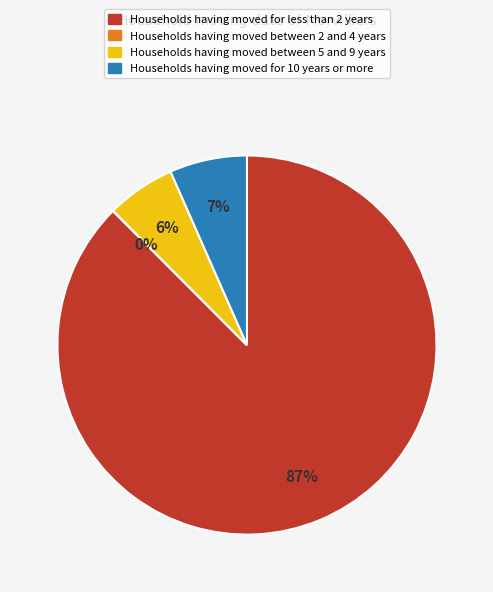

What percentage is the Households having moved between 5 and 9 years slice, to the nearest percent?

6%